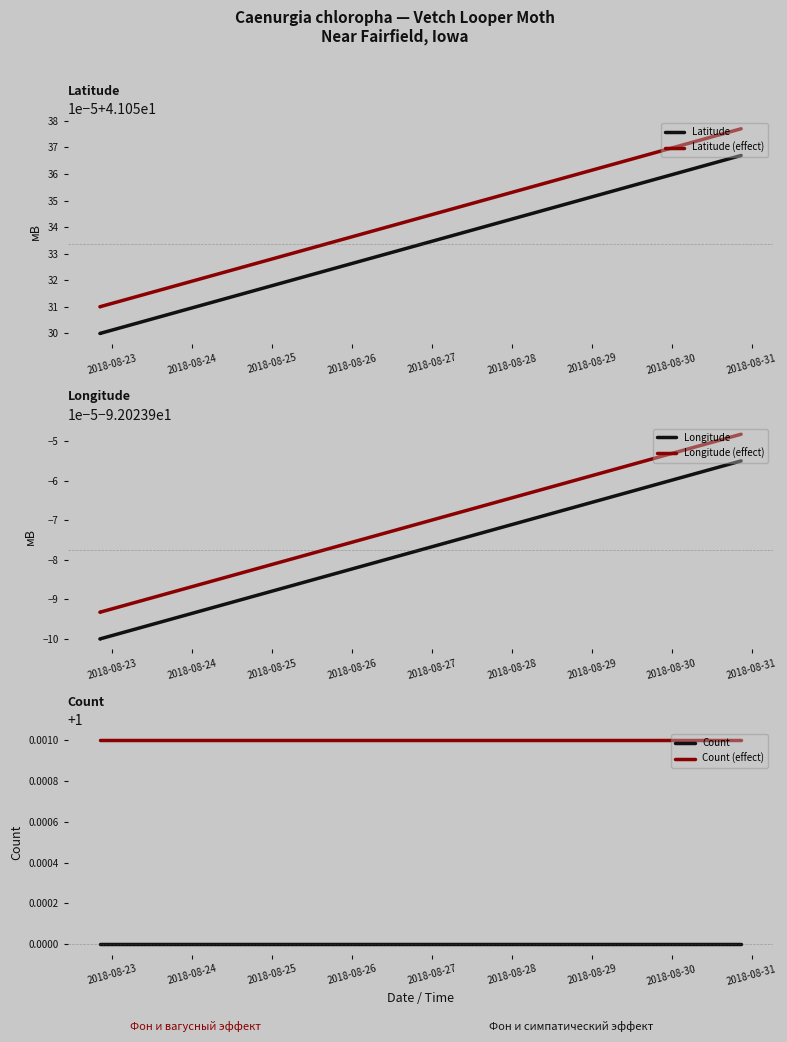

What is the sum of all Latitude values?

123.2